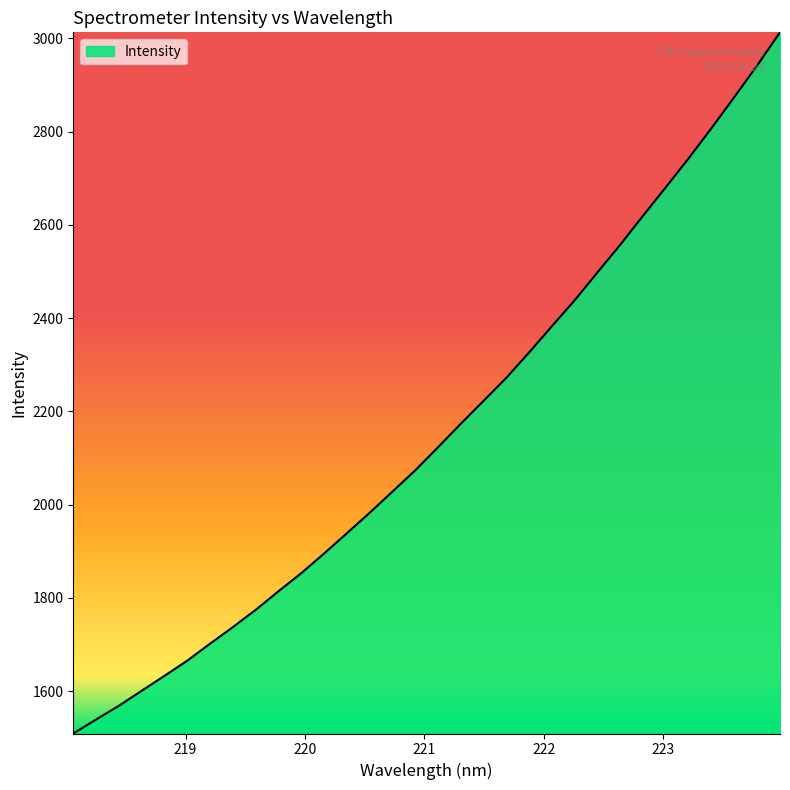

What is the maximum value shown in the chart?

3012.8